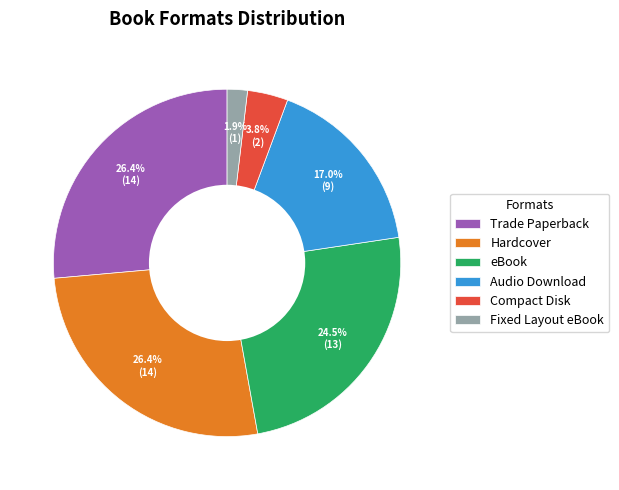

How many slices are in this pie chart?

6